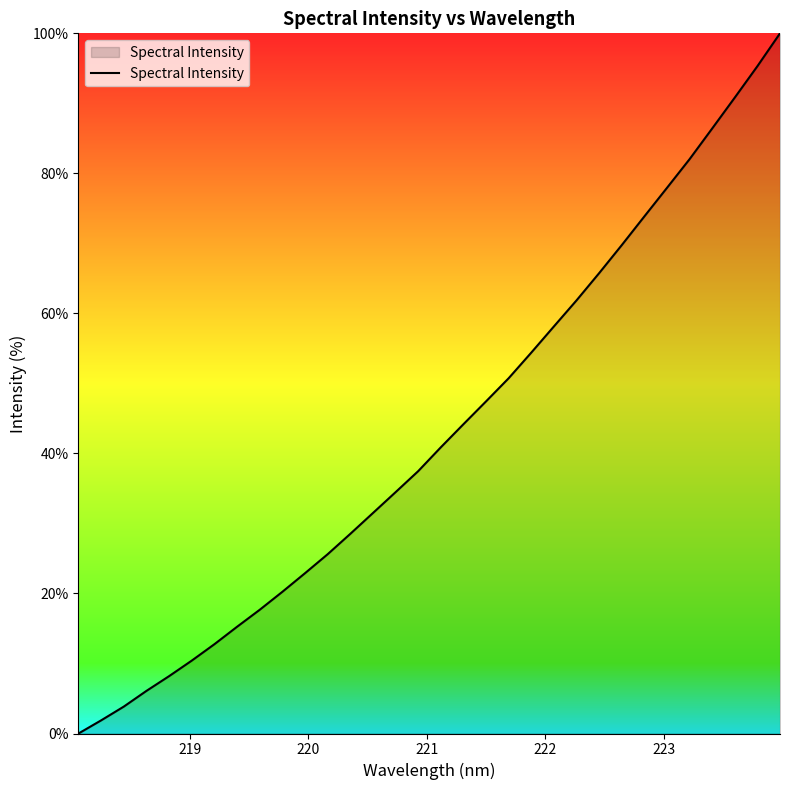

What is the difference between the maximum and minimum values?

100.0